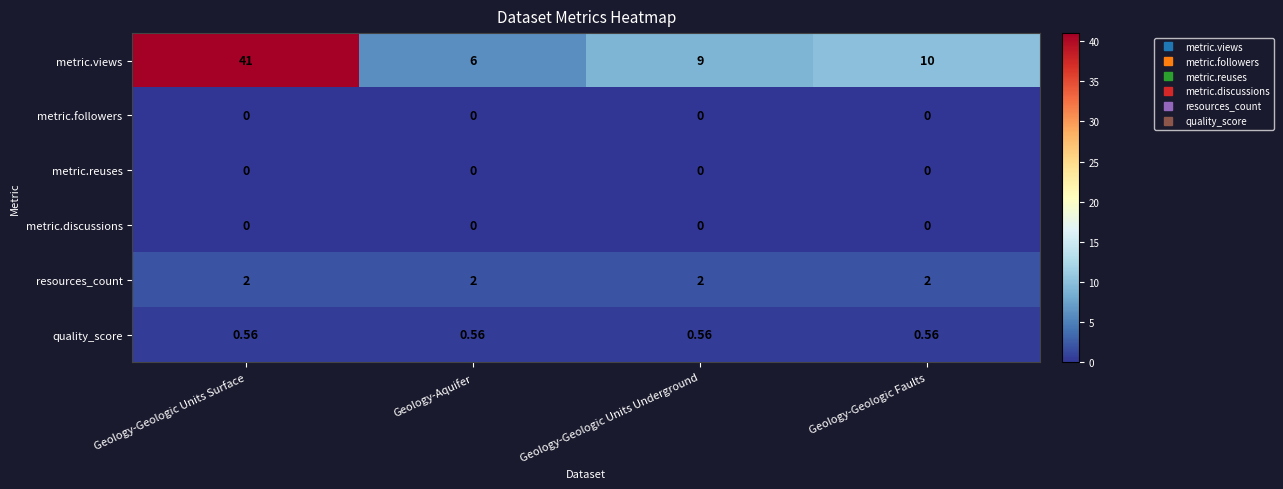

Which label corresponds to the largest value in the chart?

Geology-Geologic Units Surface